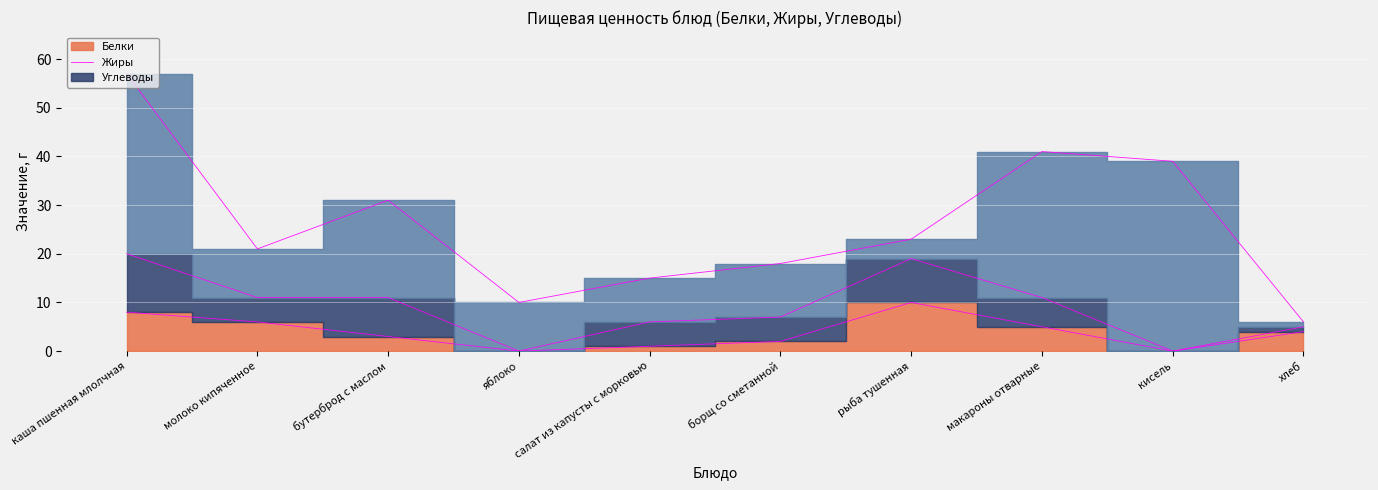

At which label does Белки reach its peak?

рыба тушенная